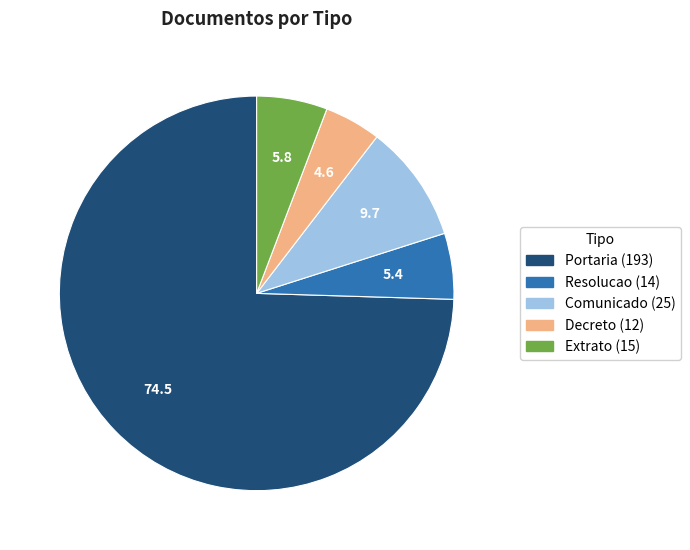

Does any single category account for the majority?

Yes